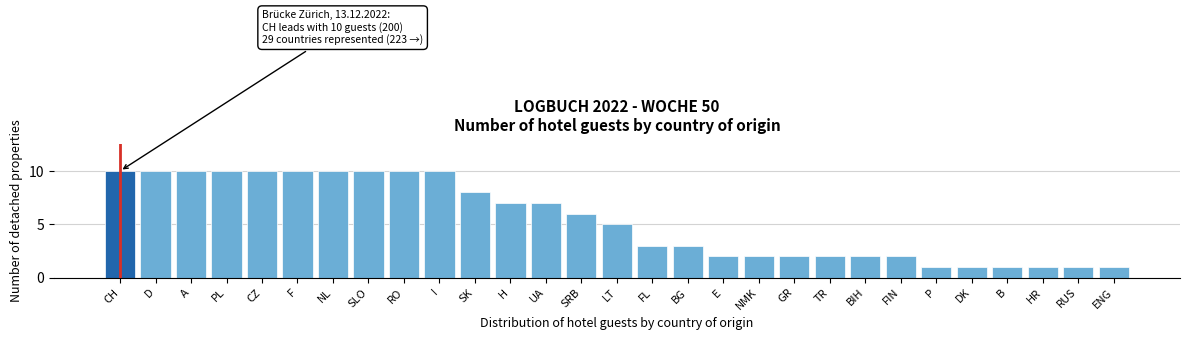

Reading right to left, list all the values displayed in this chart.

ENG=1	RUS=1	HR=1	B=1	DK=1	P=1	FIN=2	BIH=2	TR=2	GR=2	NMK=2	E=2	BG=3	FL=3	LT=5	SRB=6	UA=7	H=7	SK=8	I=10	RO=10	SLO=10	NL=10	F=10	CZ=10	PL=10	A=10	D=10	CH=10